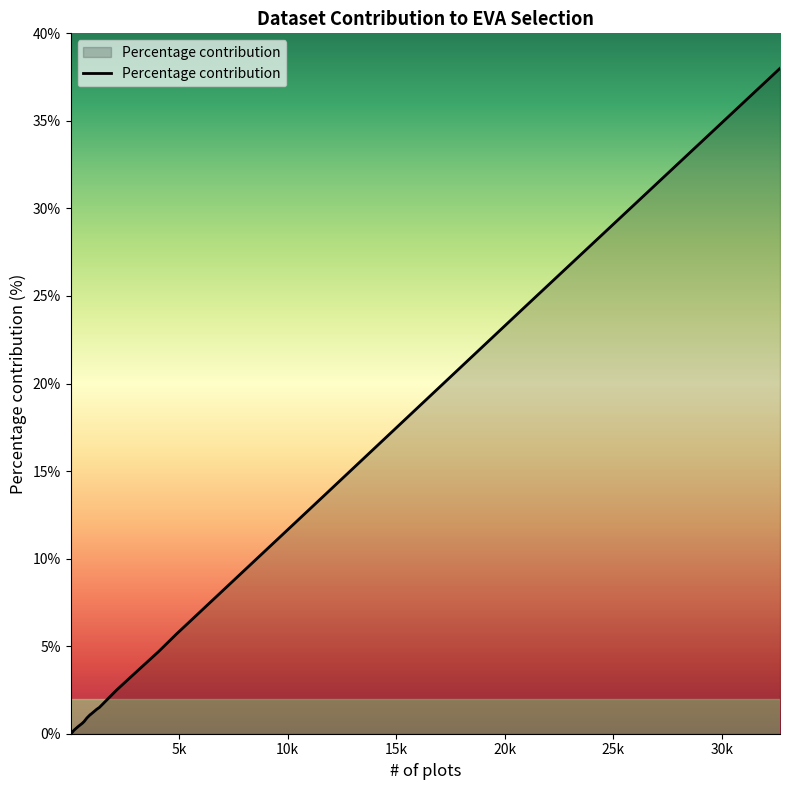

What is the greatest value displayed?

38.0